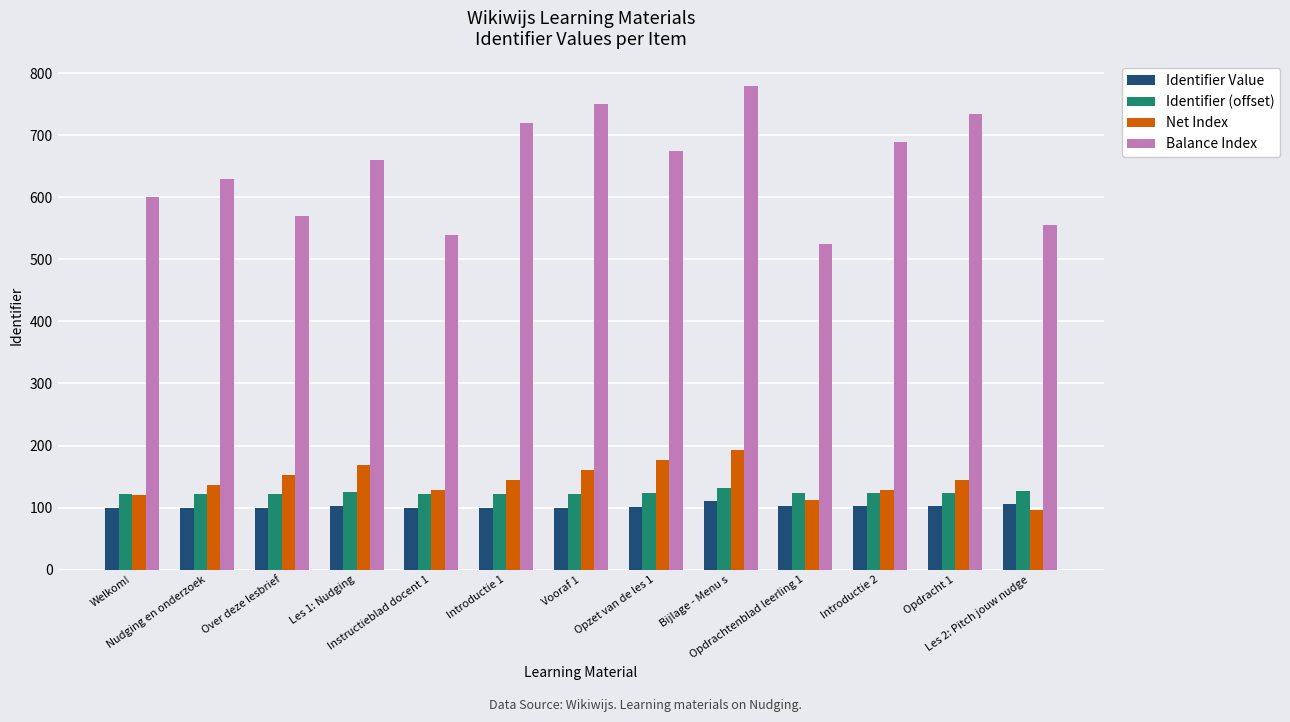

Which series has the largest total across all categories?

Balance Index